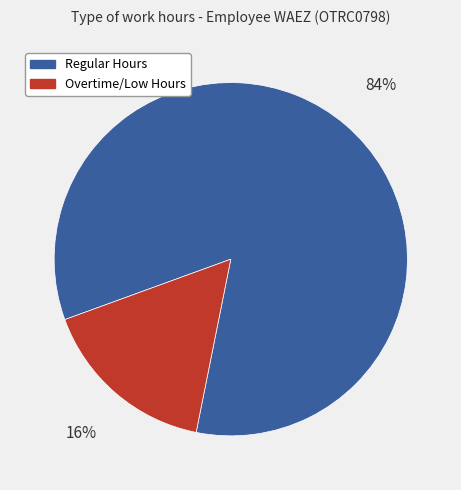

To the nearest percent, what is the average slice percentage?

50%